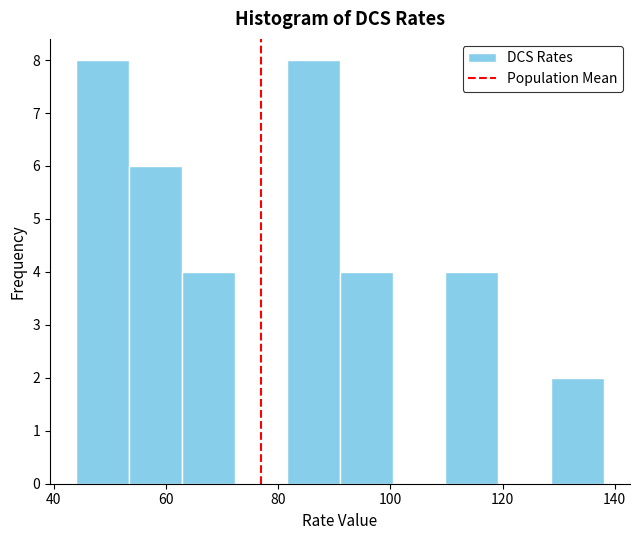

How tall is the bar that spans 82 to 92 on the x-axis? Neither the bar edges nor the heights are printed on the chart, so give them approximately, as read against the axes.

8